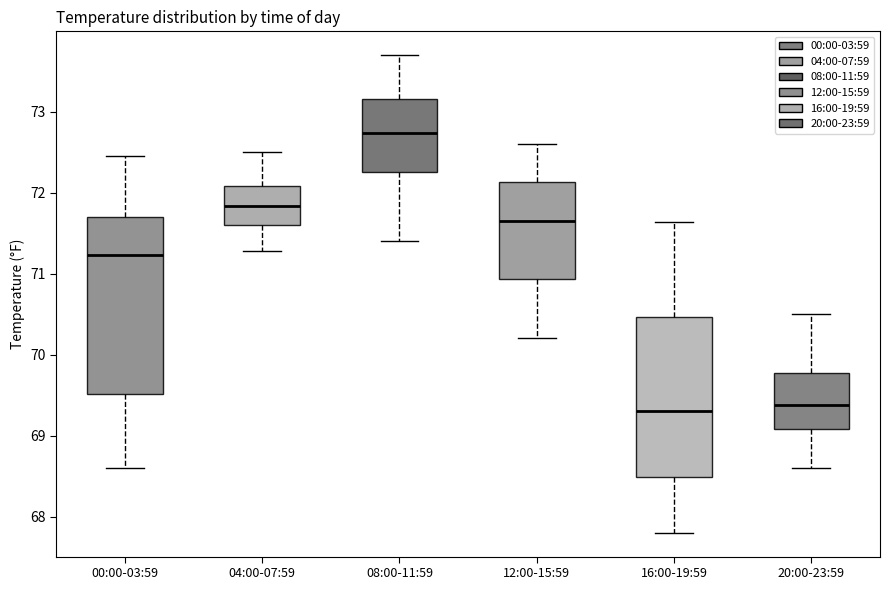

Where is the upper edge of the box for 12:00-15:59 on the y-axis? The values are not printed on the chart, so give them approximately, as read against the axis.

72.1